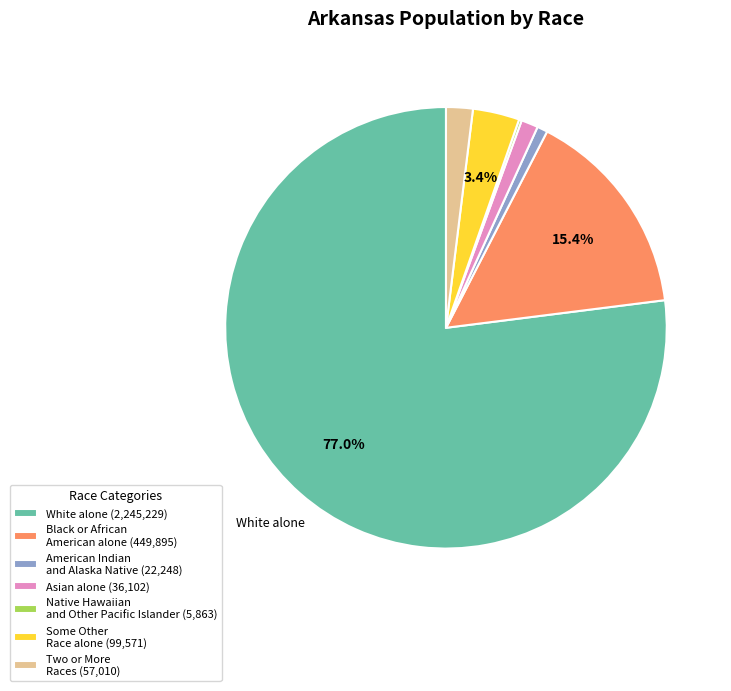

Is the sum of Asian alone and Two or More Races greater than half?

No